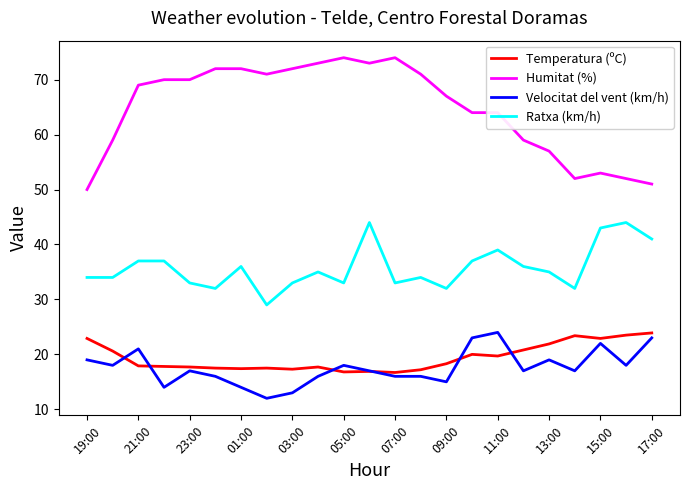

What is the minimum value shown in the chart?

12.0